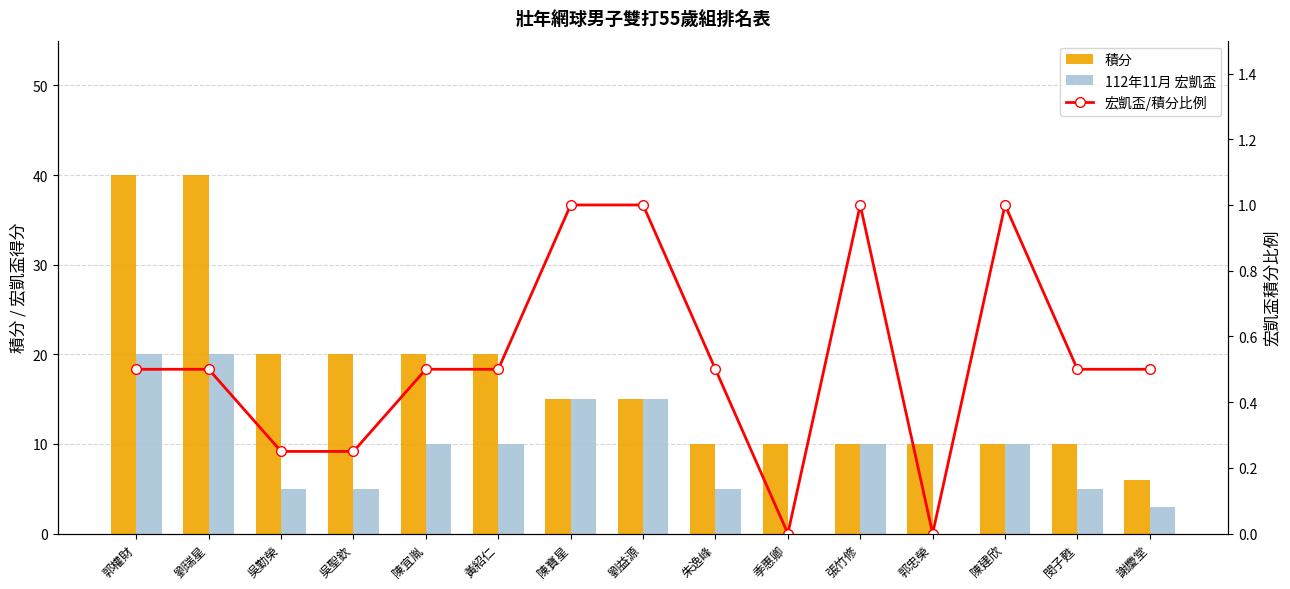

At how many categories does at least one series exceed 6?

14